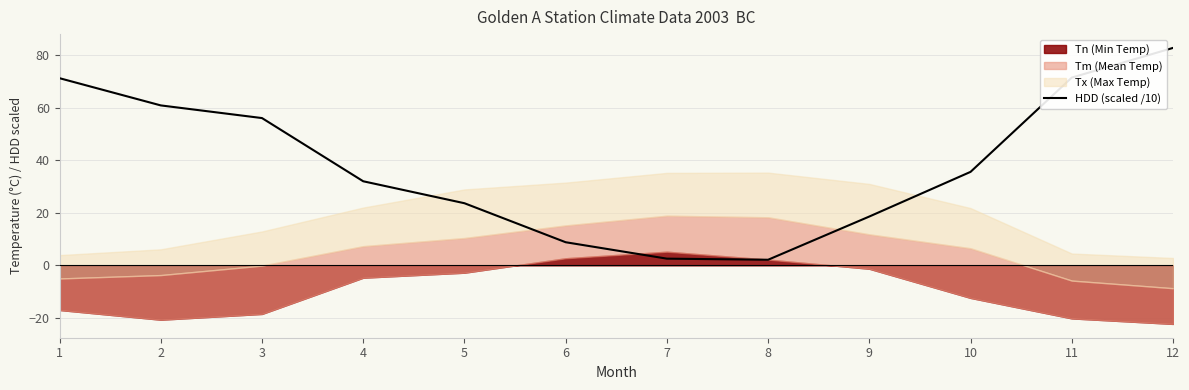

Reading left to right, list all the values displayed in this chart.

71.2	60.9	56.1	32.0	23.6	8.8	2.5	2.1	18.6	35.6	71.5	82.8